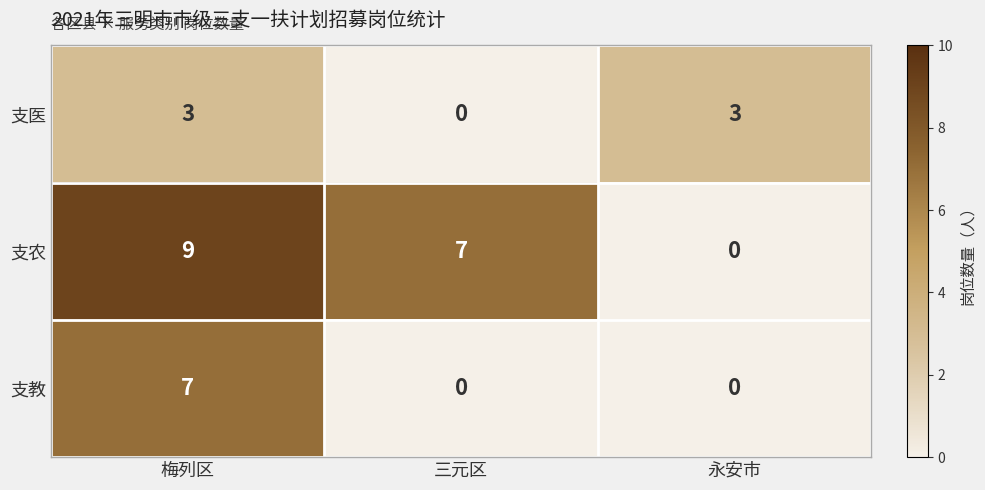

Rank the series by their maximum value, from lowest to highest.

支医, 支教, 支农